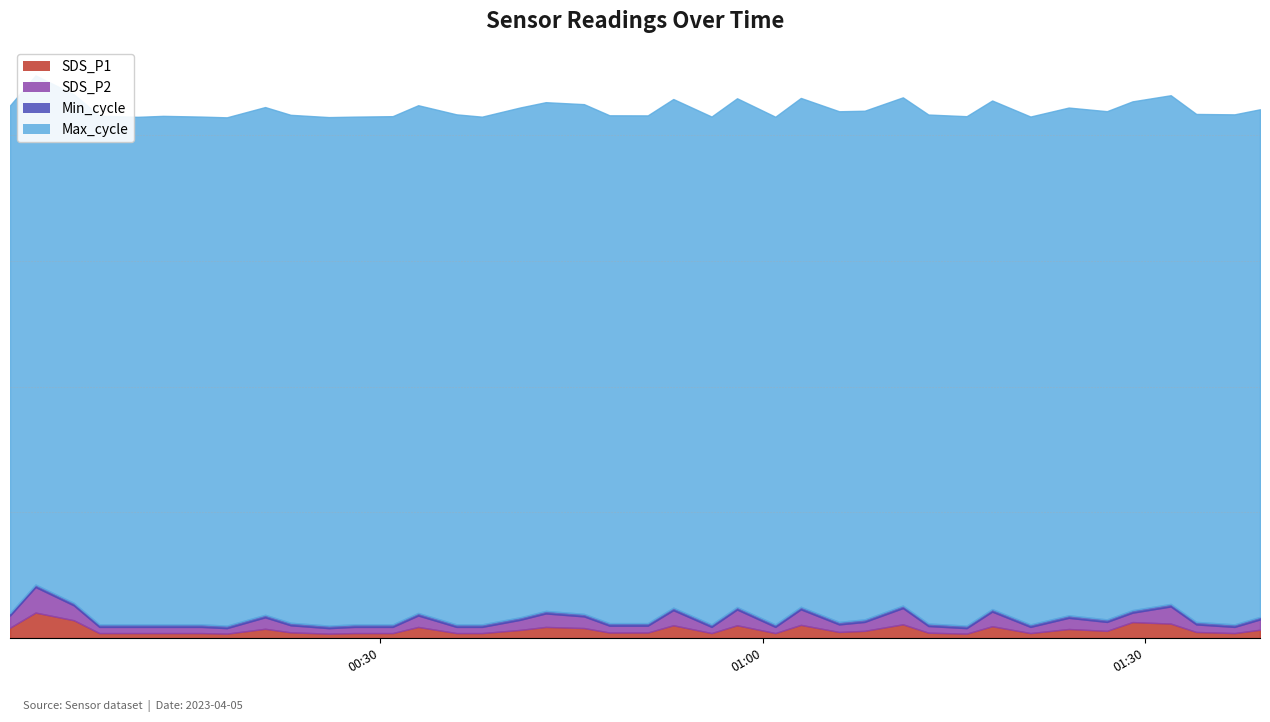

True or false: SDS_P2 and SDS_P1 intersect in this chart.

False